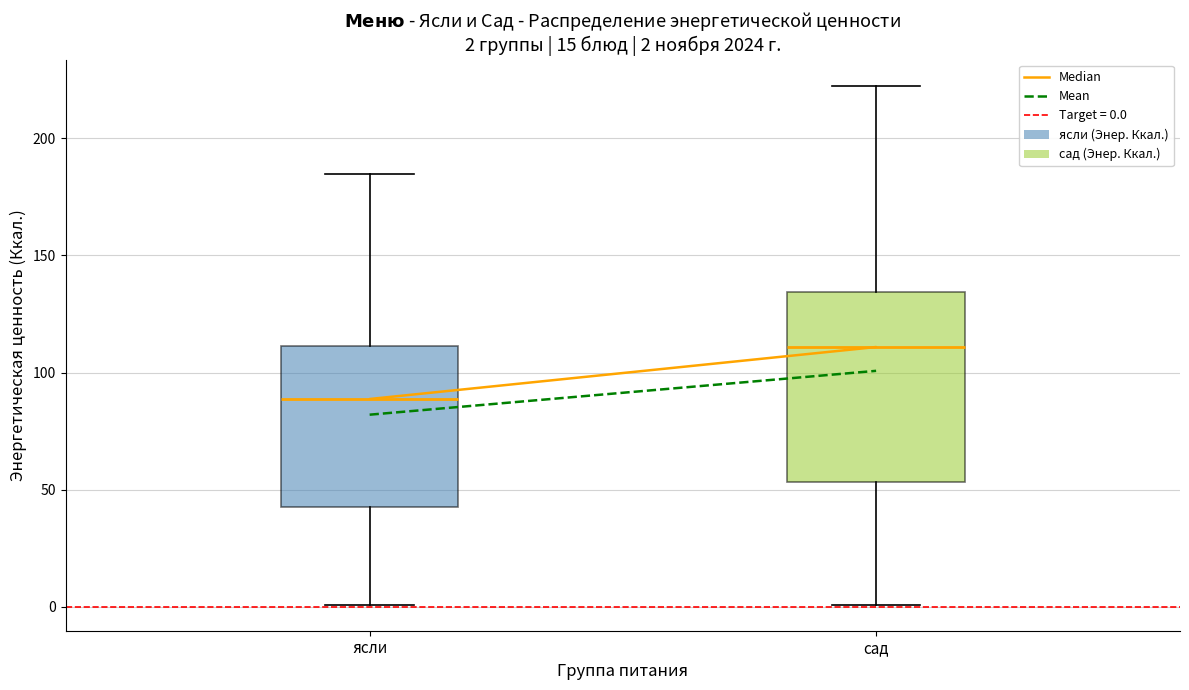

Which box has the highest median line?

сад